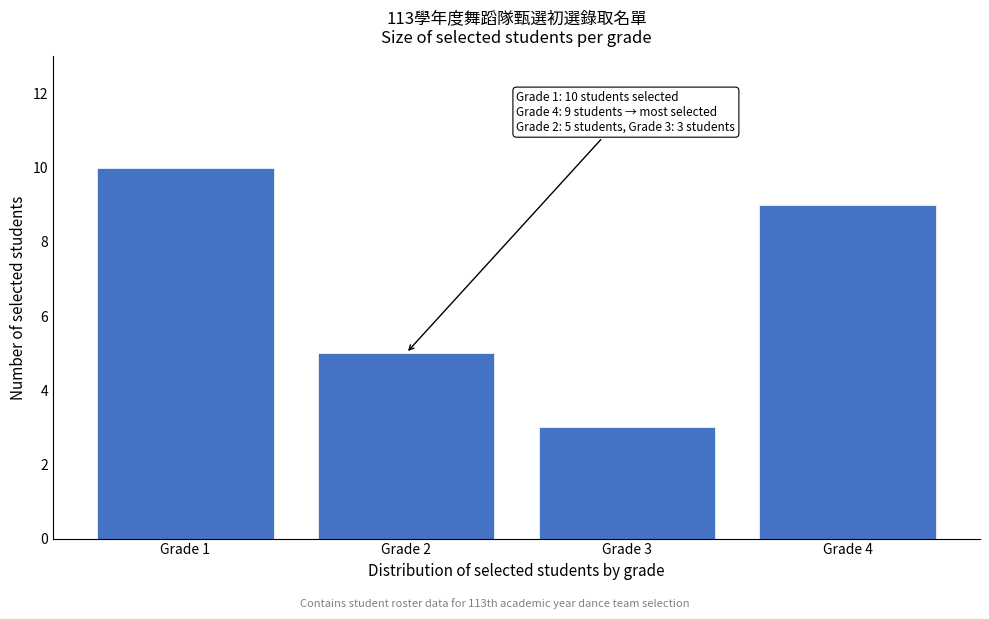

Reading left to right, list all the values displayed in this chart.

Grade 1=10	Grade 2=5	Grade 3=3	Grade 4=9